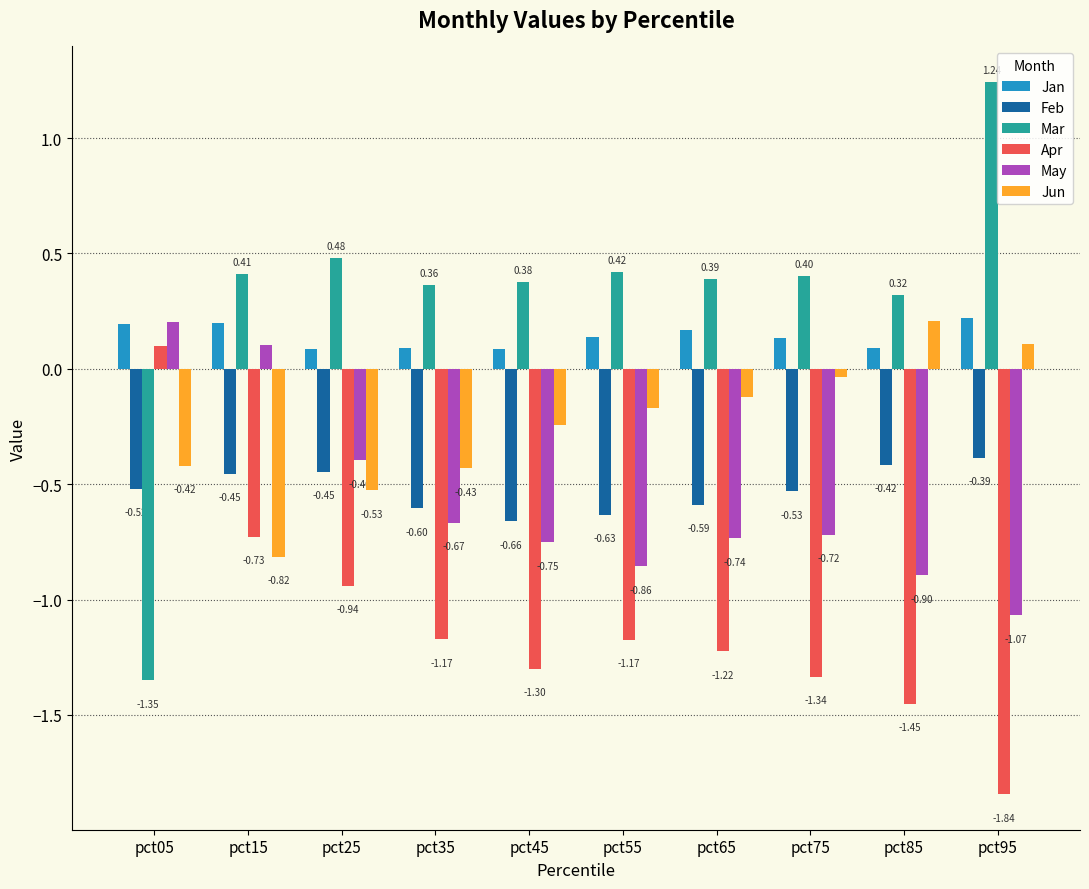

Rank the series at pct75 from highest to lowest value.

Mar, Jan, Jun, Feb, May, Apr